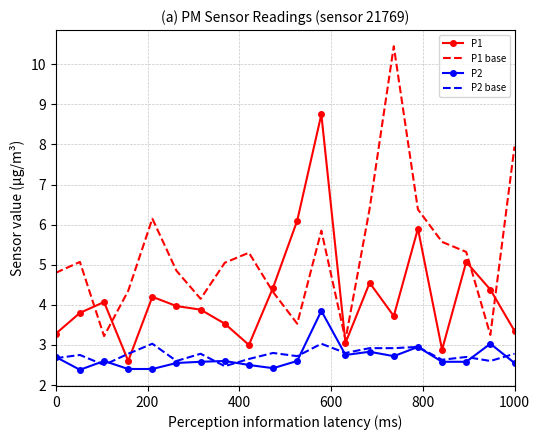

What is the difference between the maximum and minimum values in the P2 series?

1.5